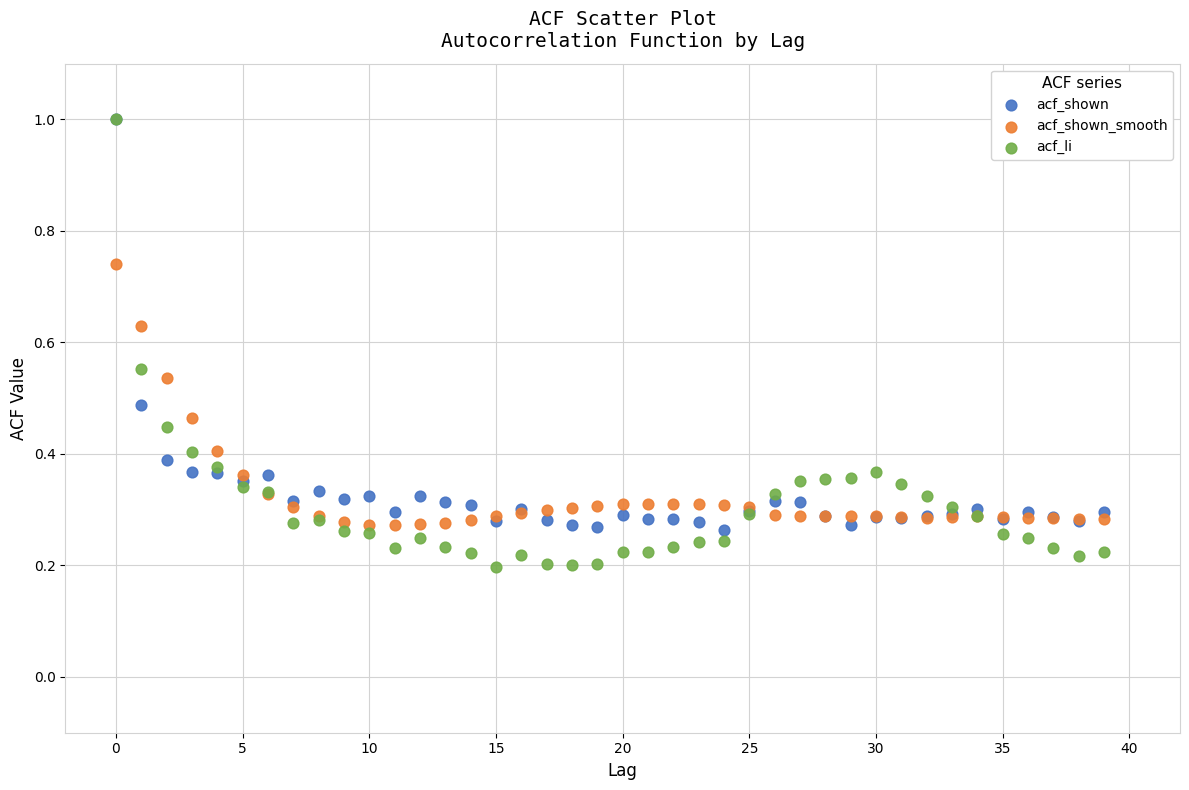

Which series reaches the minimum Y coordinate?

acf_li